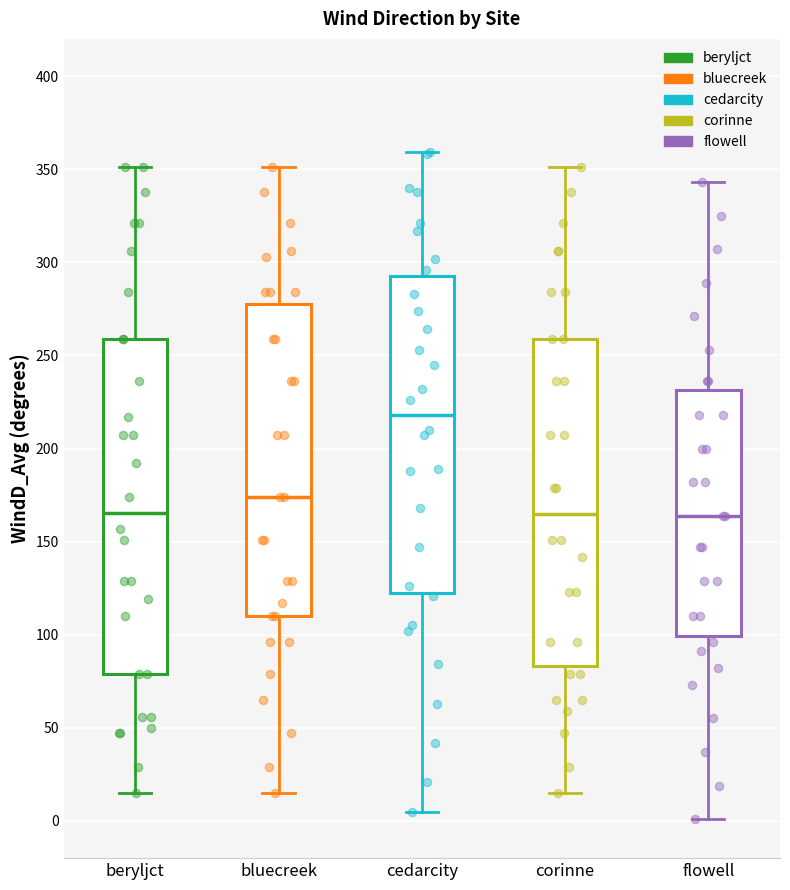

Reading left to right, read every box against the y-axis: the position of its median line, the range the box covers, and the ends of its whiskers. The values are not printed on the chart, so give them approximately, as read against the axis.

beryljct: median 165, box 80 to 260, whiskers 15 to 350
bluecreek: median 175, box 110 to 280, whiskers 15 to 350
cedarcity: median 220, box 120 to 295, whiskers 5 to 360
corinne: median 165, box 85 to 260, whiskers 15 to 350
flowell: median 165, box 100 to 230, whiskers 0 to 345